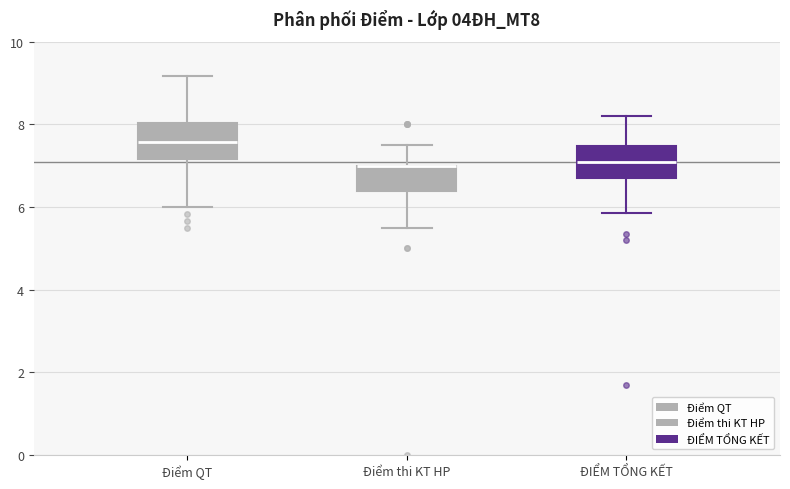

Where does the upper whisker of the box for Điểm QT end on the y-axis? The values are not printed on the chart, so give them approximately, as read against the axis.

9.2